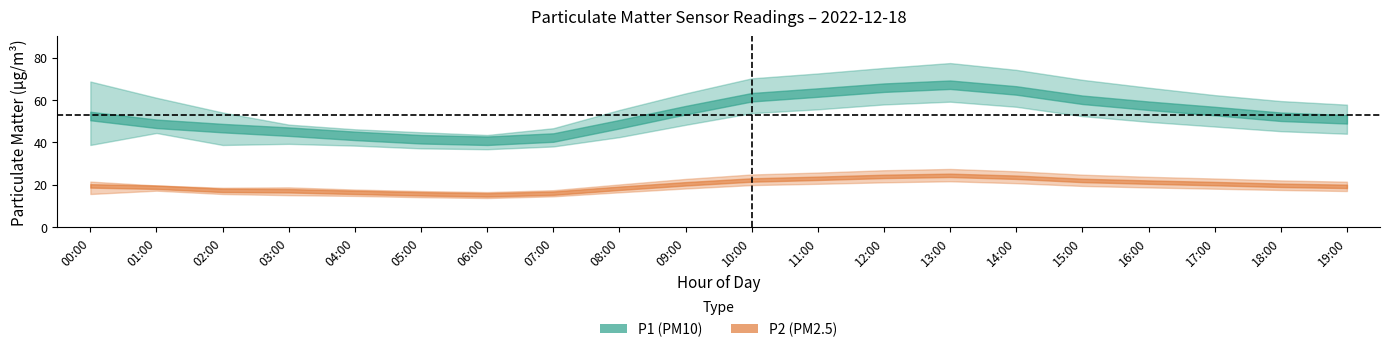

Which series changed the most between 04:00 and 16:00?

P1_upper